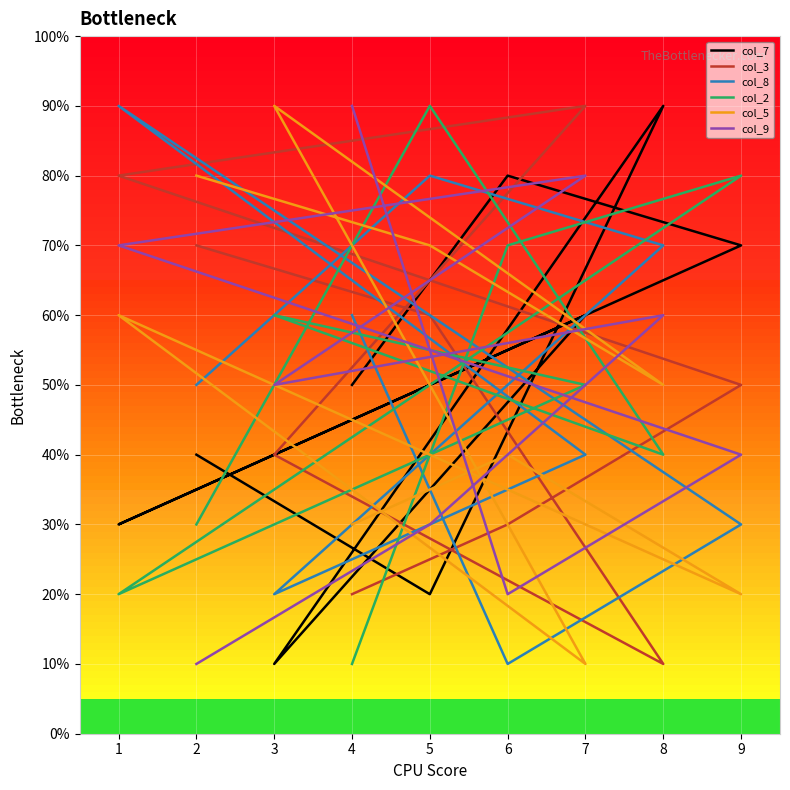

Where is col_3 nearest to the value 5?

9